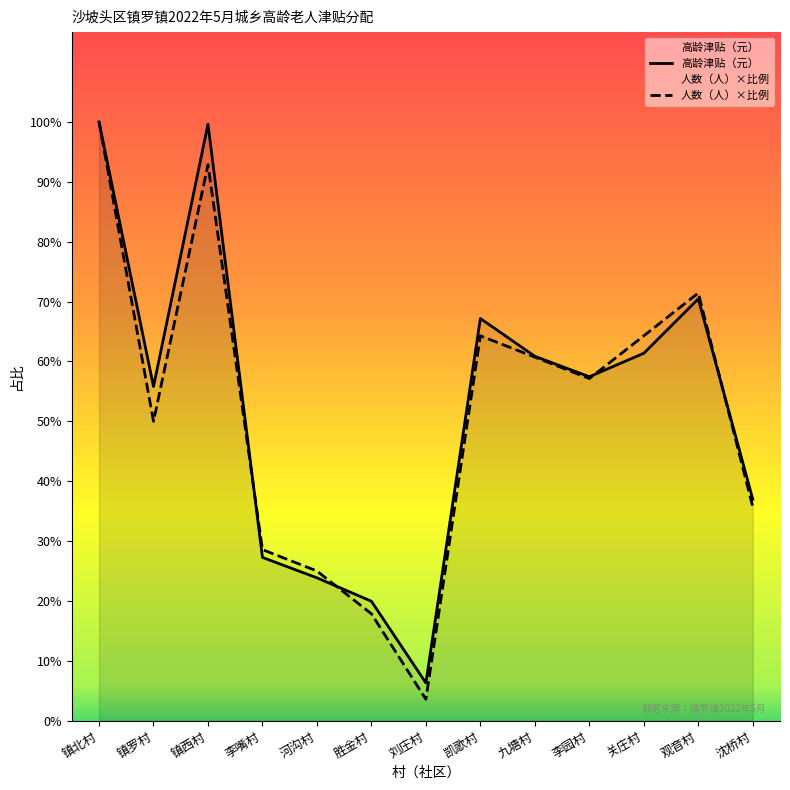

Where do 高龄津贴（元） and 人数（人） first cross each other?

镇西村 and 李嘴村